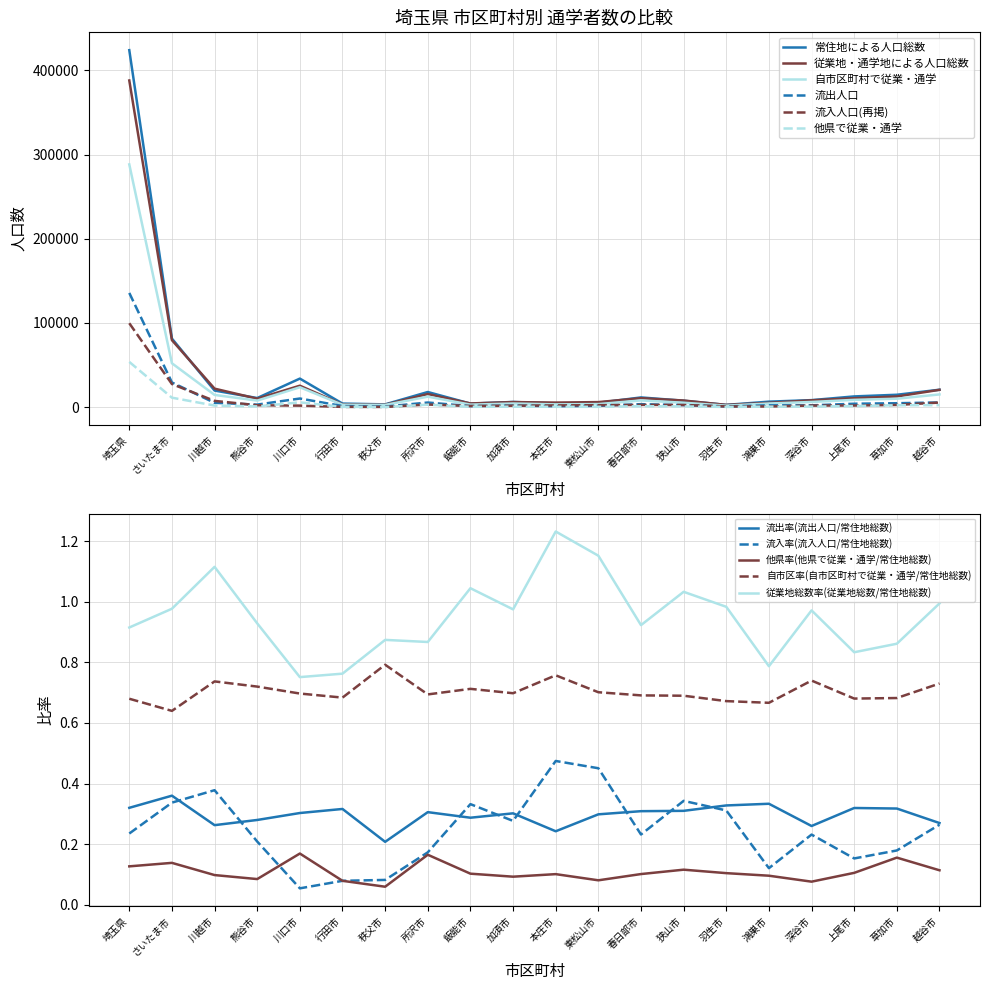

Is the value of 流入人口(再掲) at 深谷市 greater than the value of 常住地による人口総数 at 埼玉県?

No